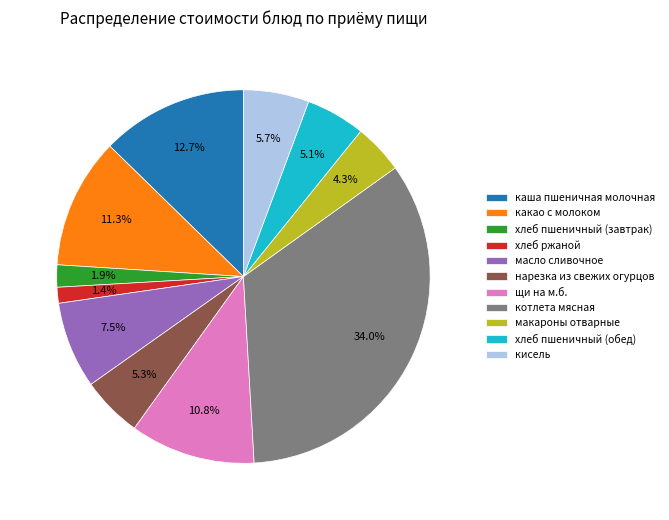

Is котлета мясная the majority of the pie?

No